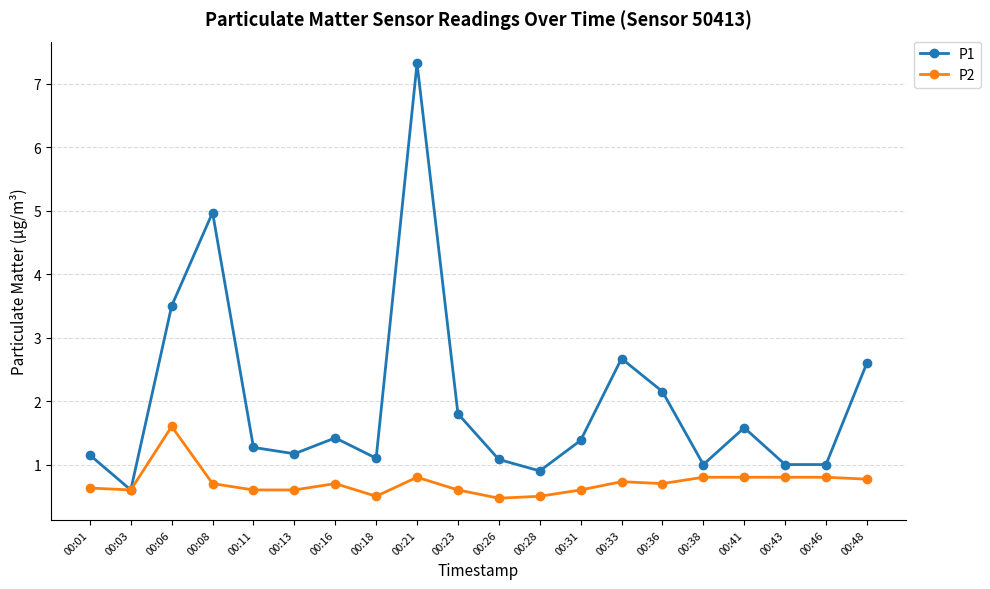

At which category does P1 reach its first local valley?

00:03